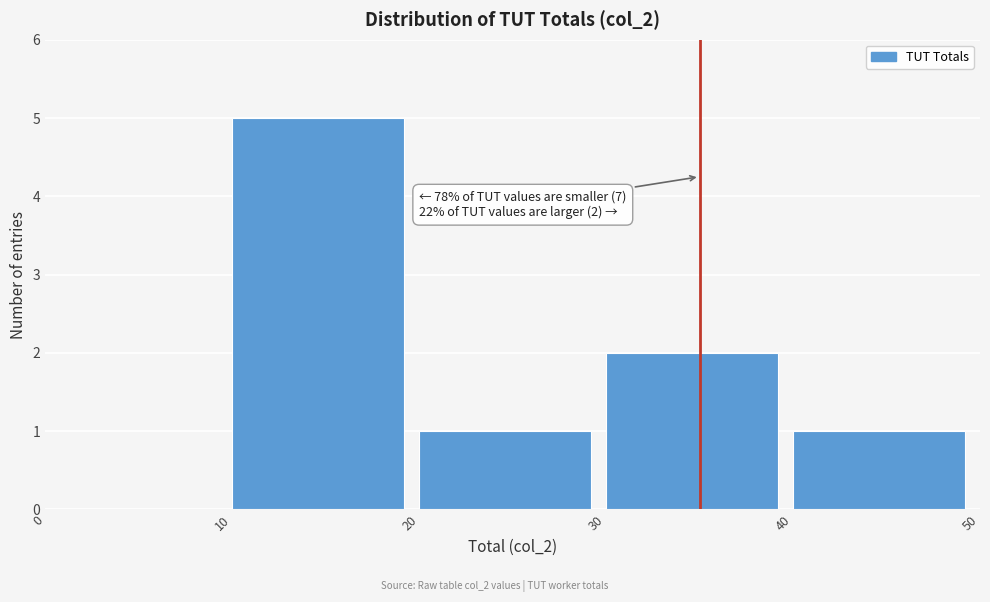

Over which range of the x-axis is the bar tallest?

10 to 20